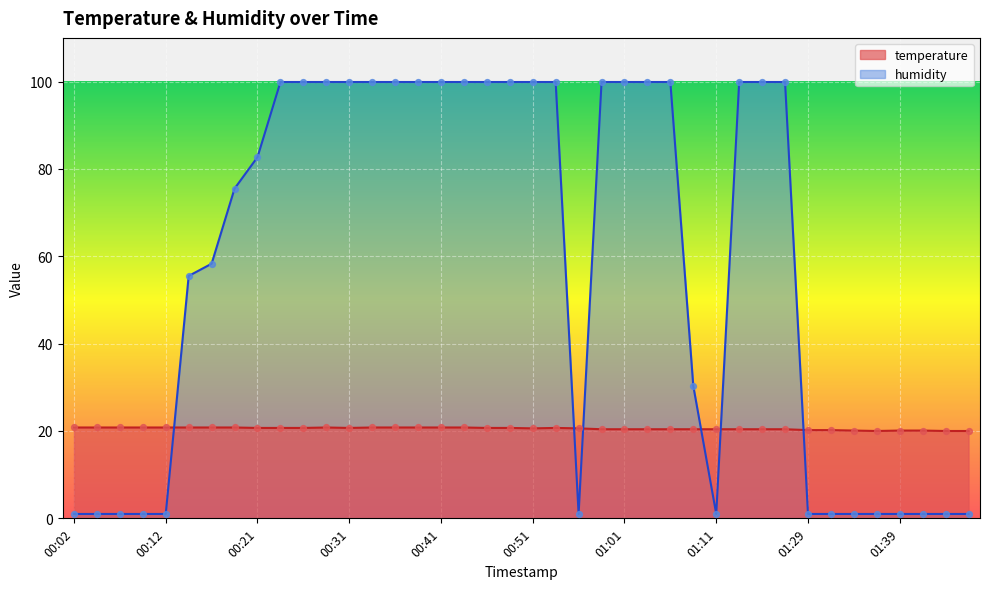

Which series reaches the maximum Y coordinate?

humidity